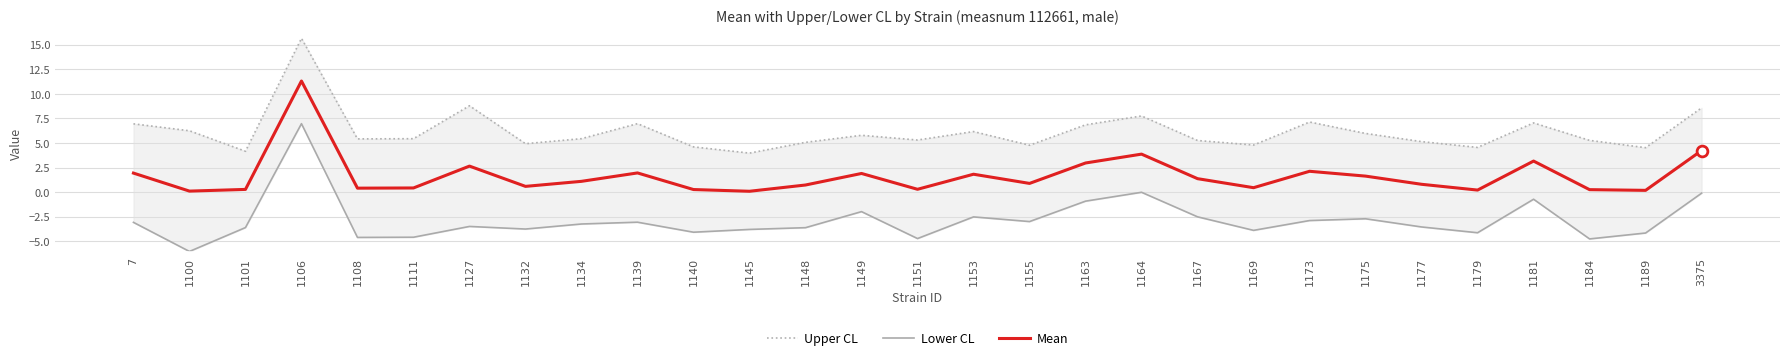

What are all the series names shown in the legend?

Upper CL, Lower CL, Mean